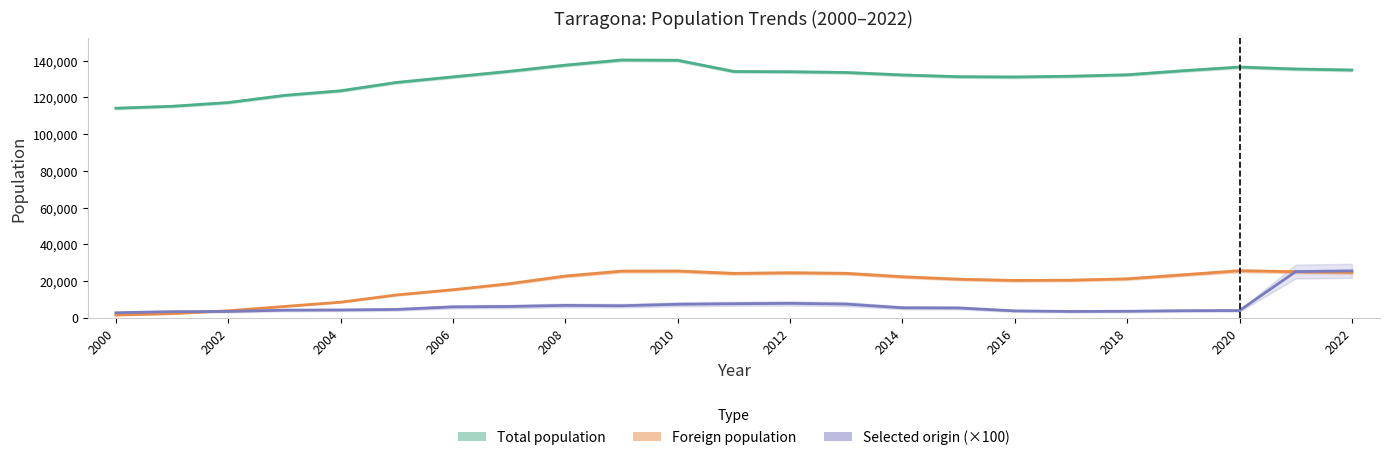

Read the Selected origin count value at 2008, to the nearest 10.

6800